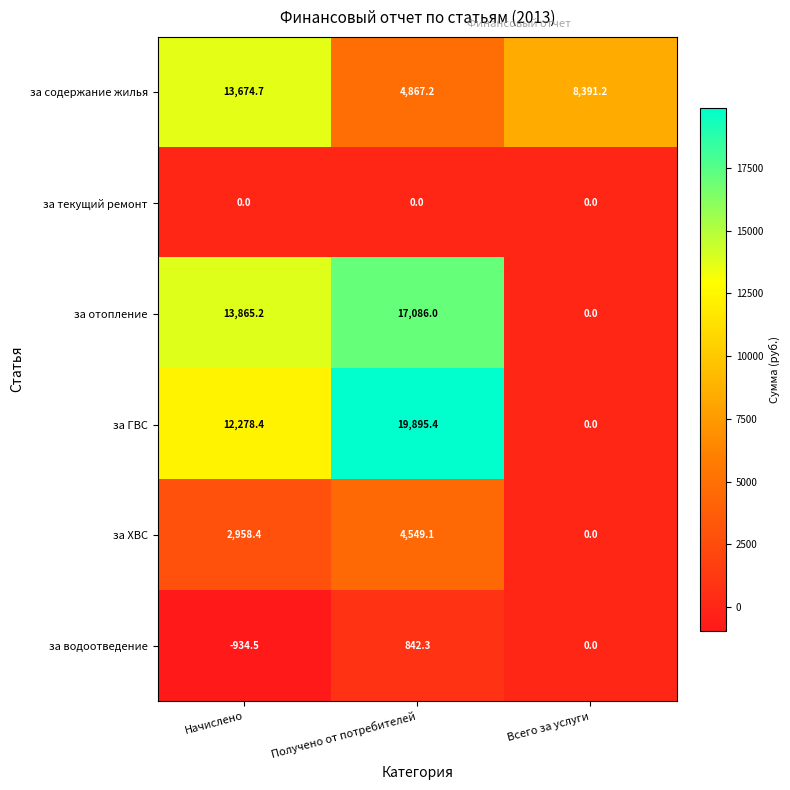

Read the за содержание жилья value at Получено от потребителей.

4867.2